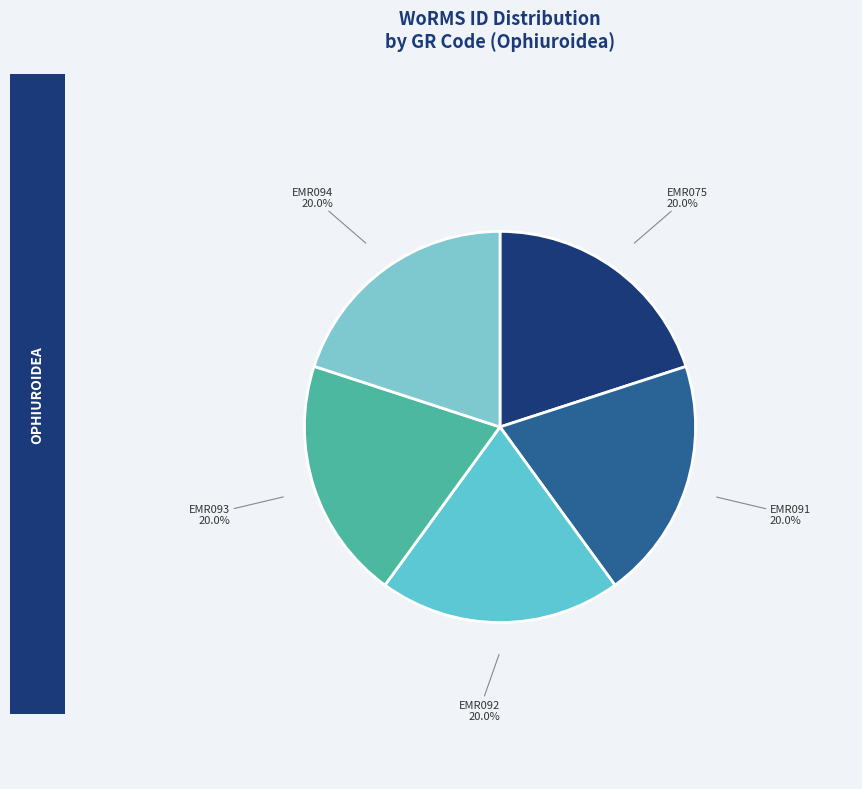

The EMR093 slice represents 34% of the pie. True or false?

False